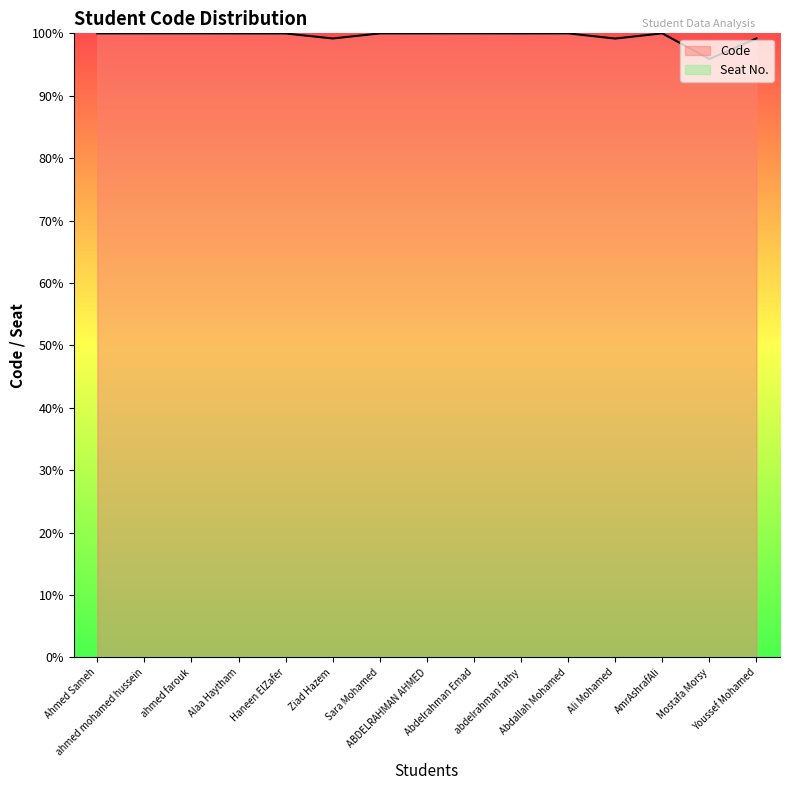

At which category does the data reach its first local peak?

ahmed farouk